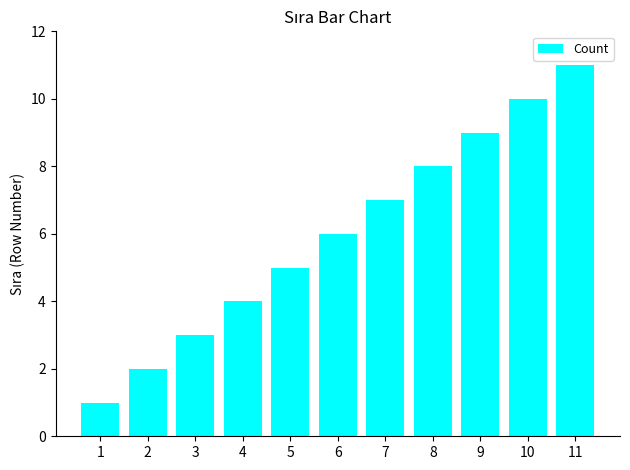

Approximately how many times larger is the value at 8 compared to 11?

0.7